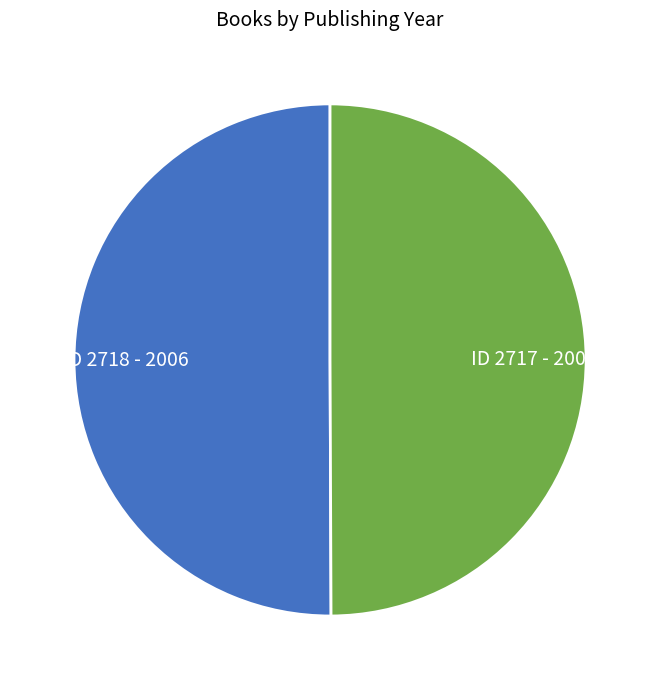

Count the number of slices in the pie.

2